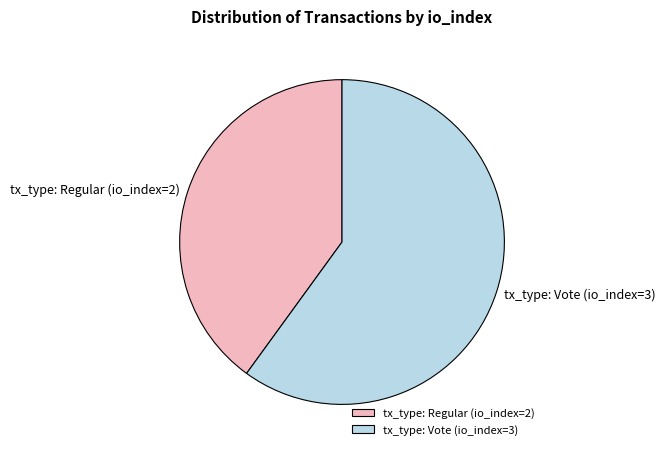

Which category has the smallest portion of the pie?

tx_type: Regular (io_index=2)